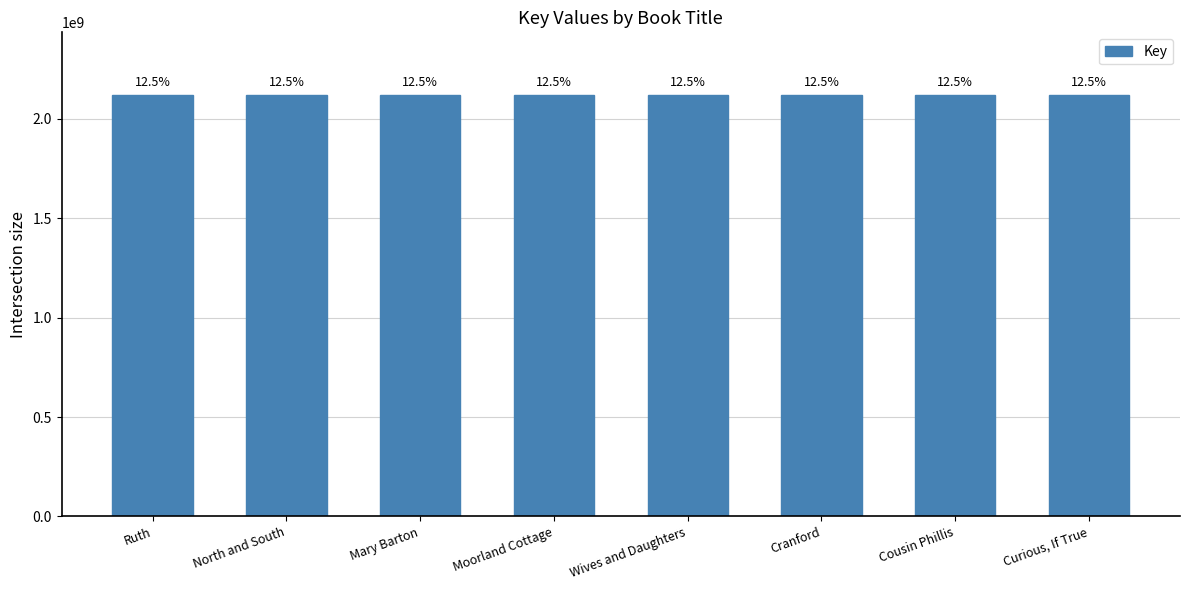

The chart shows a value of 460803864 at Mary Barton. True or false?

False